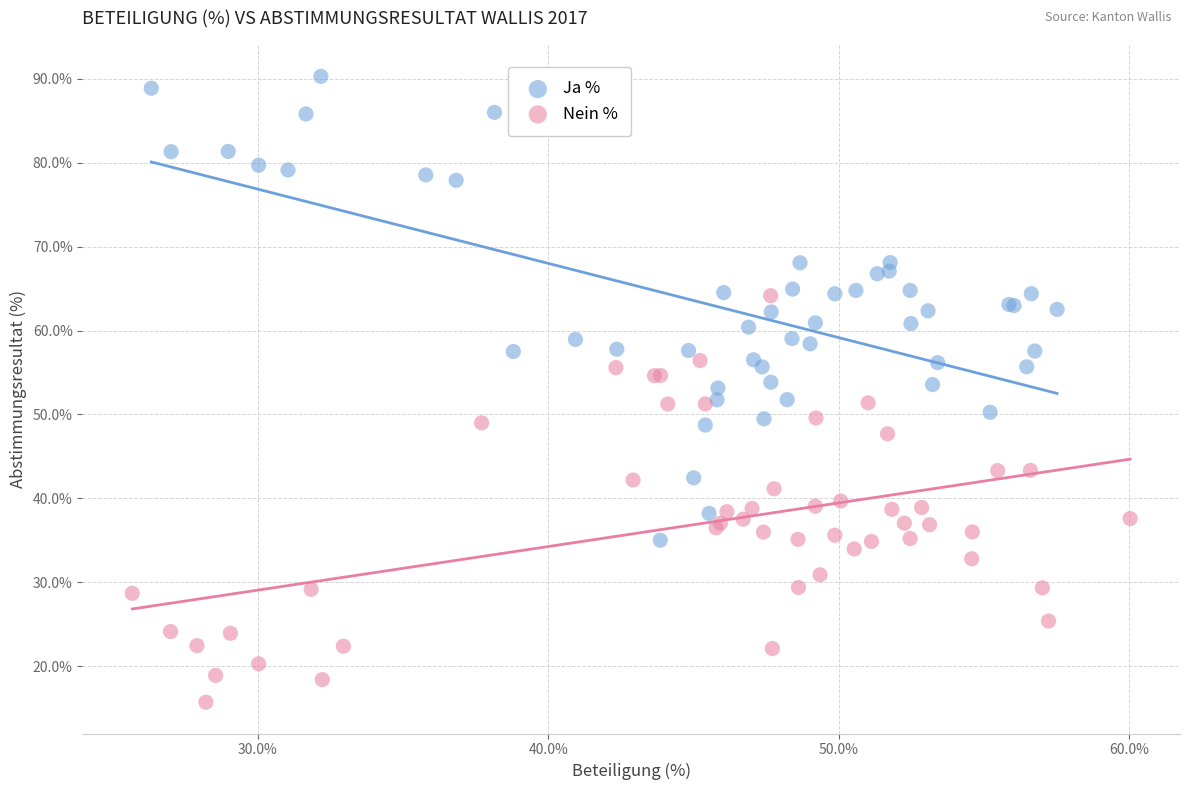

Which series contains the lowest Y value?

Nein %